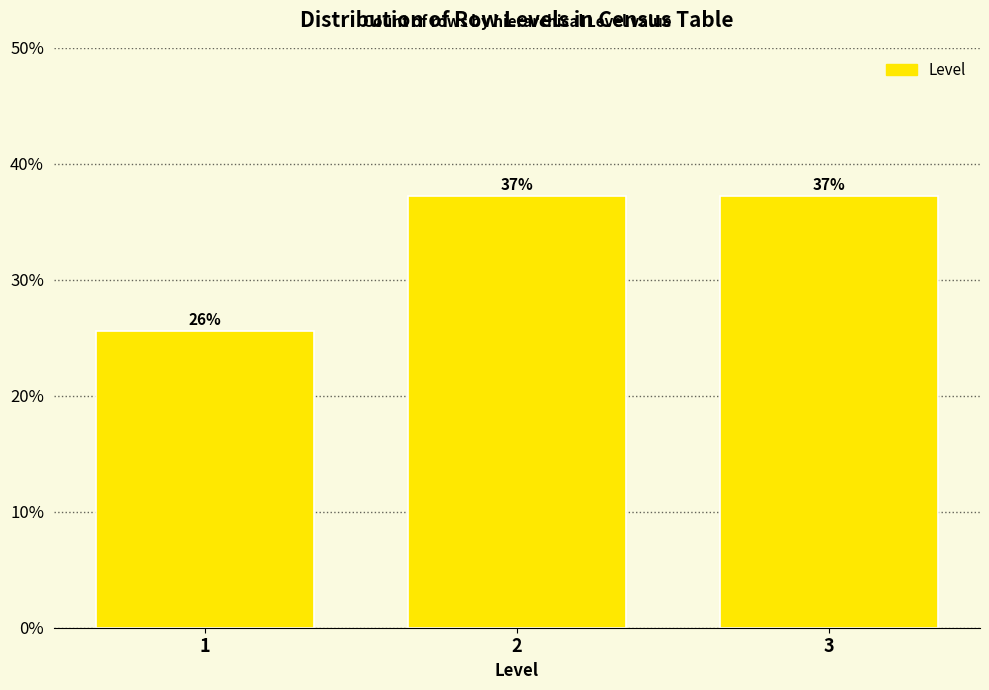

Are the bars horizontal?

No